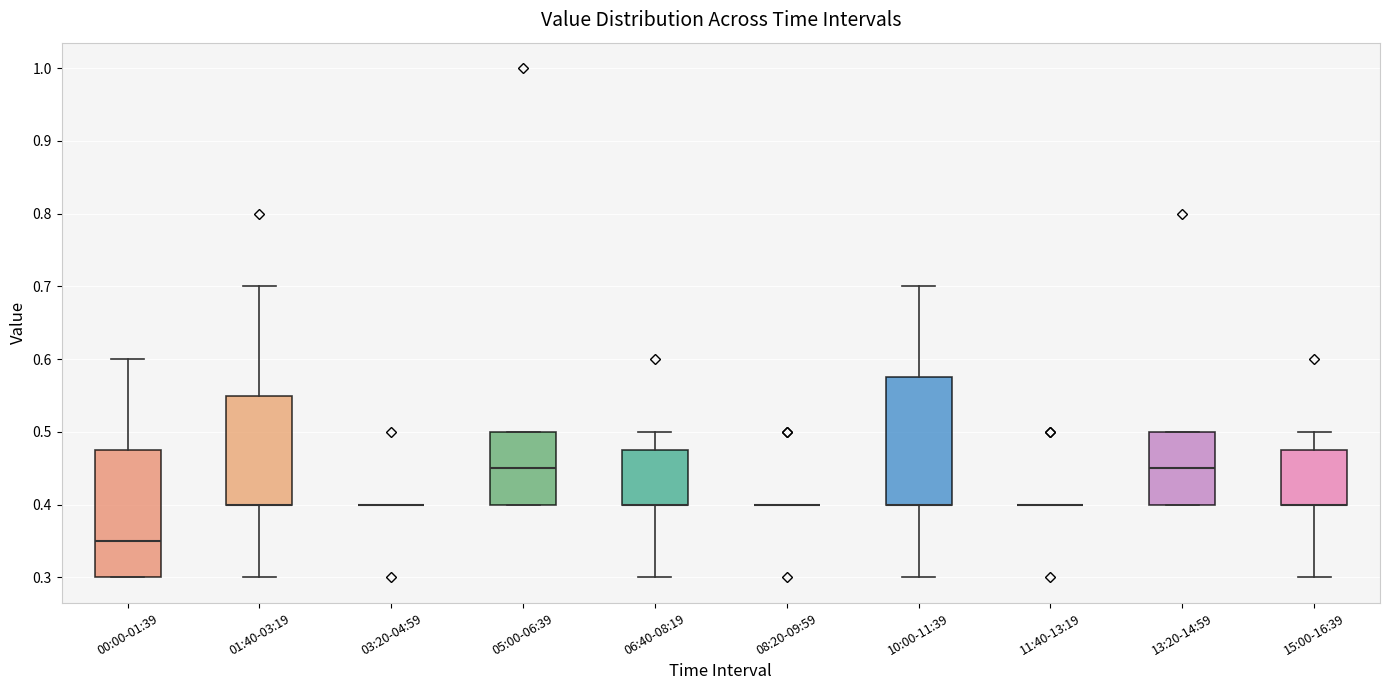

Reading left to right, read every box against the y-axis: the position of its median line, the range the box covers, and the ends of its whiskers. The values are not printed on the chart, so give them approximately, as read against the axis.

00:00-01:39: median 0.35, box 0.30 to 0.48, whiskers 0.30 to 0.60
01:40-03:19: median 0.40 (drawn on the box's lower edge), box 0.40 to 0.55, whiskers 0.30 to 0.70
03:20-04:59: box collapsed to a line at 0.40, whiskers 0.40 to 0.40
05:00-06:39: median 0.45, box 0.40 to 0.50, whiskers 0.40 to 0.50
06:40-08:19: median 0.40 (drawn on the box's lower edge), box 0.40 to 0.48, whiskers 0.30 to 0.50
08:20-09:59: box collapsed to a line at 0.40, whiskers 0.40 to 0.40
10:00-11:39: median 0.40 (drawn on the box's lower edge), box 0.40 to 0.58, whiskers 0.30 to 0.70
11:40-13:19: box collapsed to a line at 0.40, whiskers 0.40 to 0.40
13:20-14:59: median 0.45, box 0.40 to 0.50, whiskers 0.40 to 0.50
15:00-16:39: median 0.40 (drawn on the box's lower edge), box 0.40 to 0.48, whiskers 0.30 to 0.50